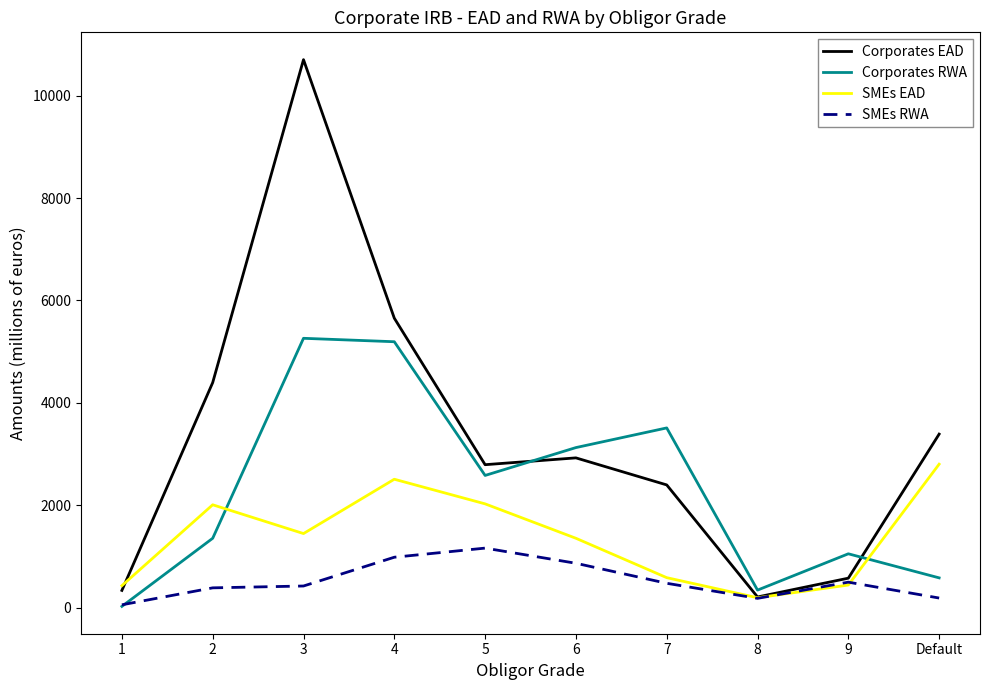

What is the total value across all series at 4?

14343